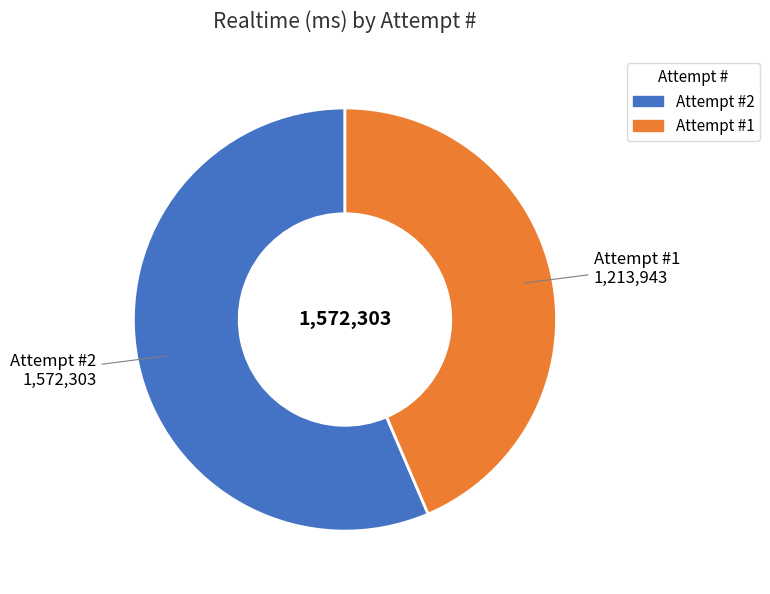

Is there a majority slice in this chart?

Yes